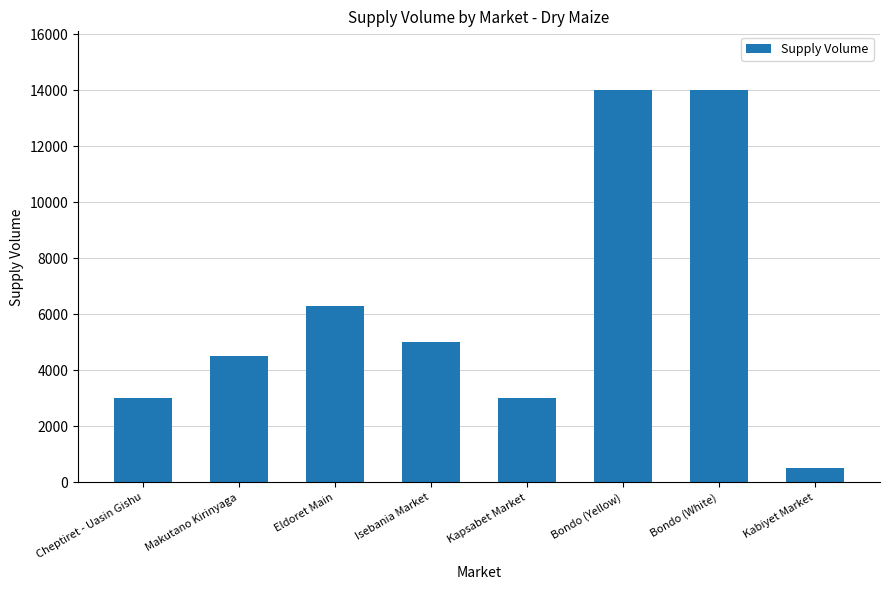

What is the sum of the values at Isebania Market and Bondo (Yellow)?

19000